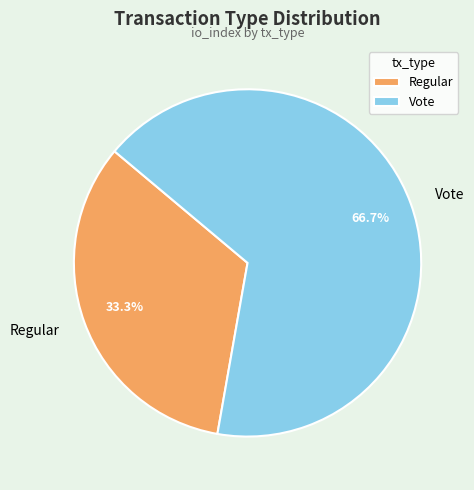

Approximately how many times larger is the value at Regular compared to Vote?

0.5